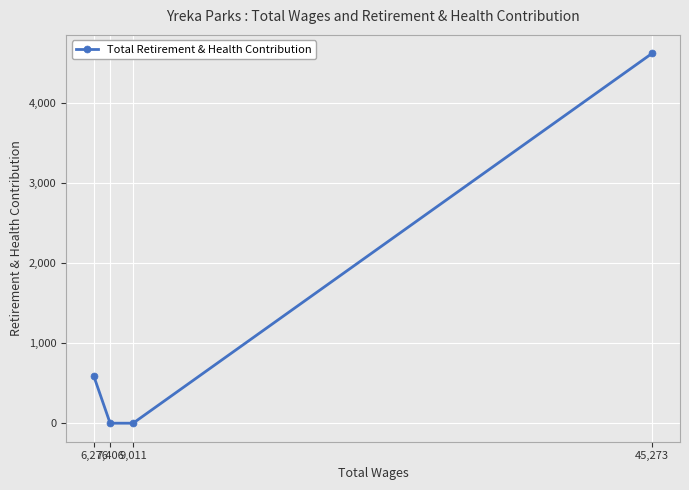

Reading left to right, extract all data points from this chart.

584	0	0	4622